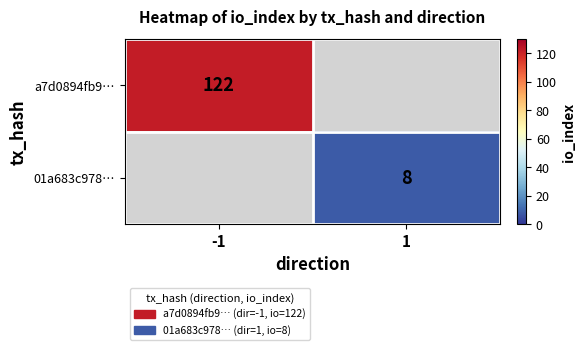

Is it true that a7d0894fb9… equals 218 at -1?

False